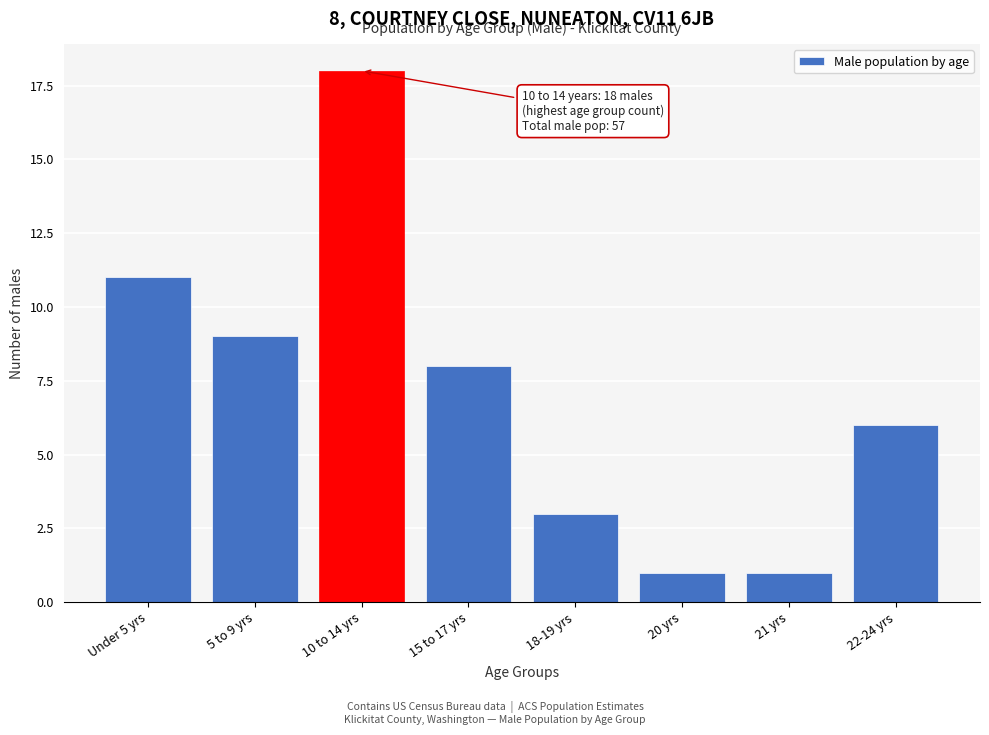

Reading left to right, extract all data points from this chart.

11	9	18	8	3	1	1	6